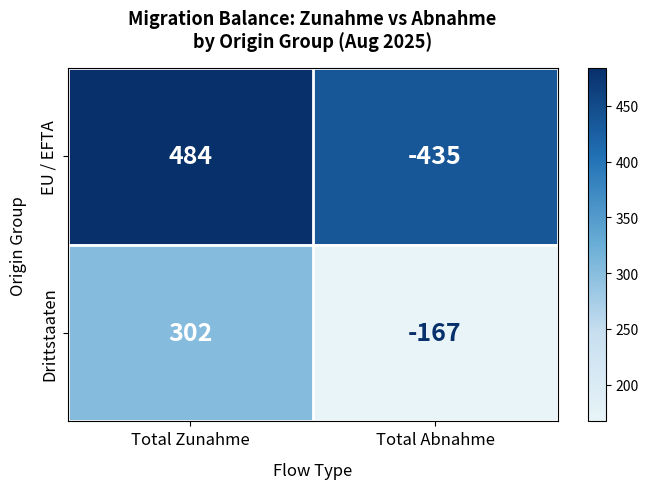

What is the smallest value displayed?

-435